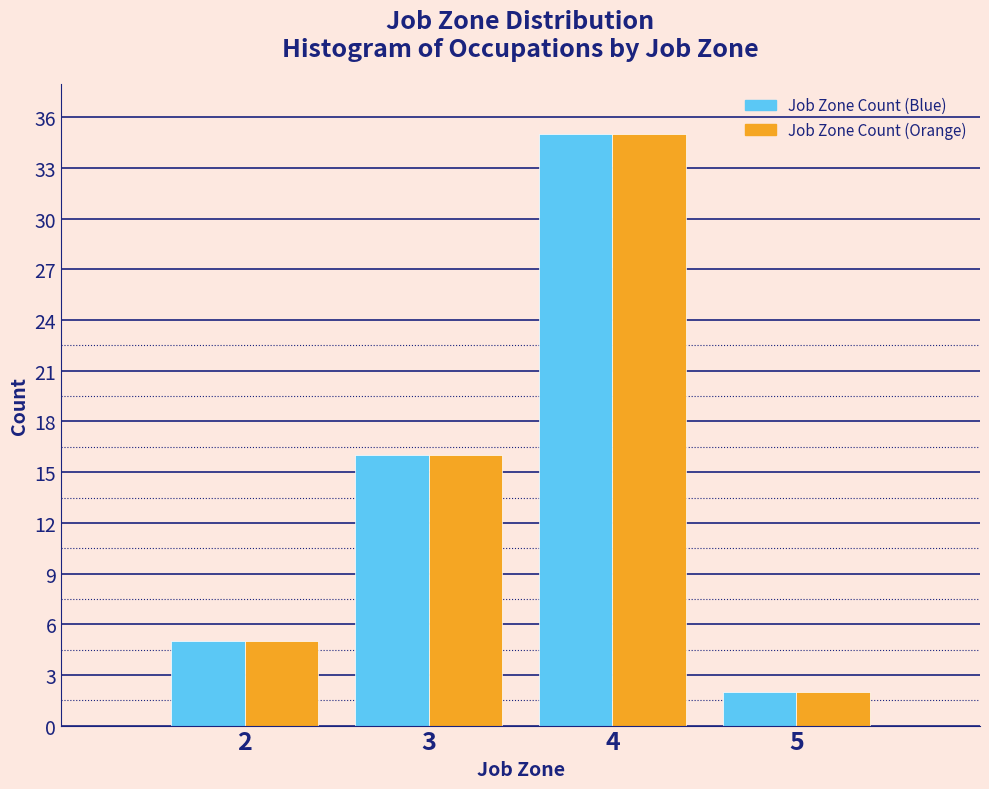

Reading left to right, what are all the values shown in this chart?

Job Zone Count (Blue): 2=5	3=16	4=35	5=2
Job Zone Count (Orange): 2=5	3=16	4=35	5=2